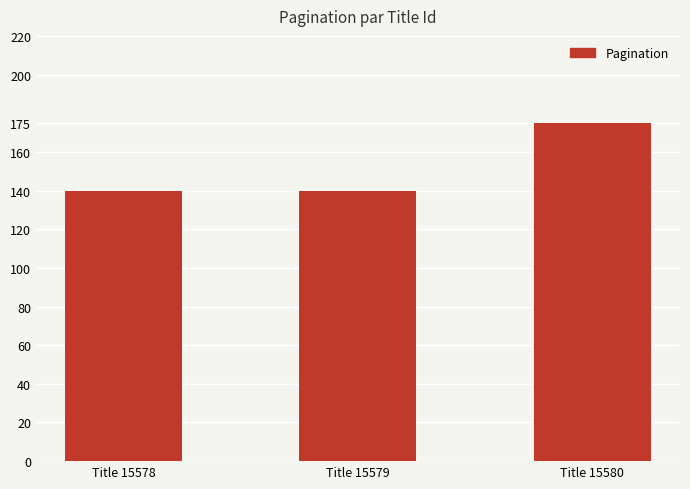

The chart shows a value of 175 at Title 15580. True or false?

True